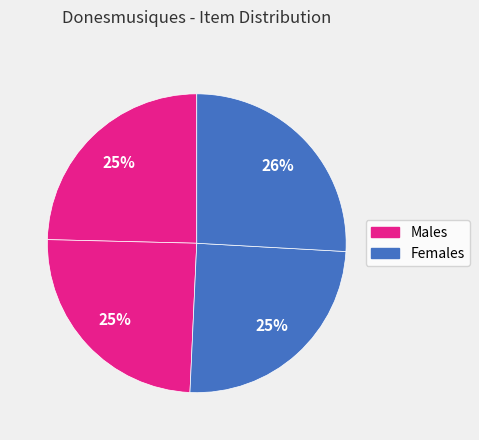

Is there a majority slice in this chart?

No